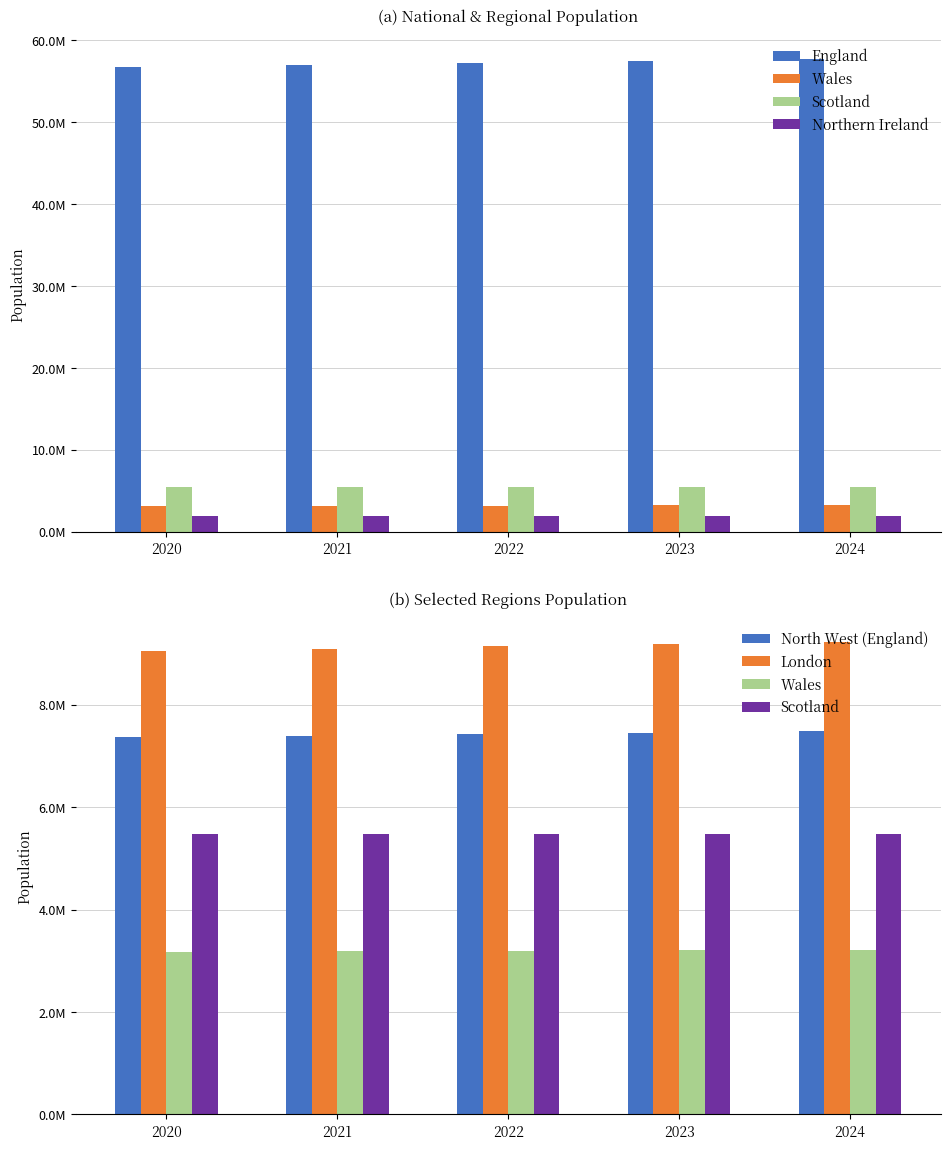

What are all the series names shown in the legend?

England, Wales, Scotland, Northern Ireland, North West (England), London